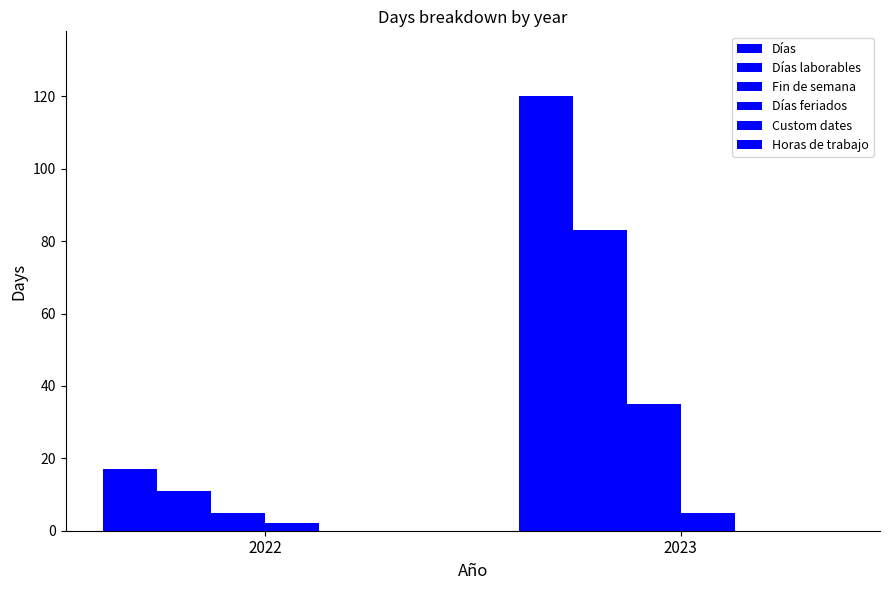

How many groups of bars are there?

2